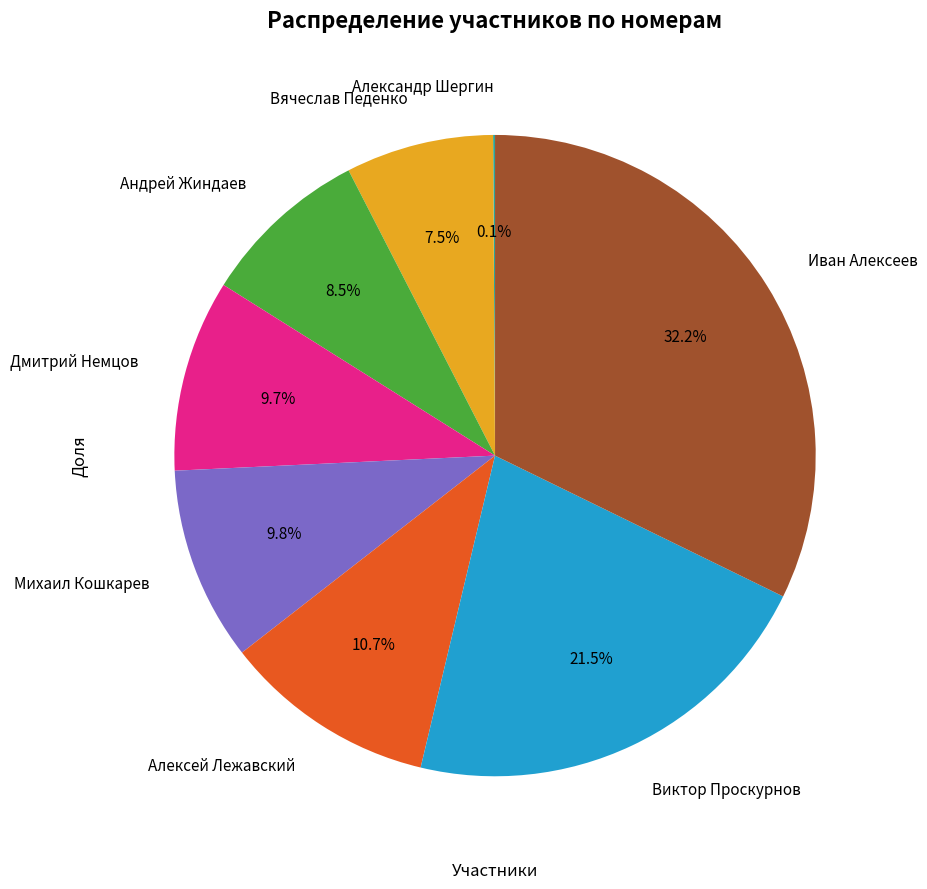

What percentage is NOT represented by Виктор Проскурнов?

78.5%